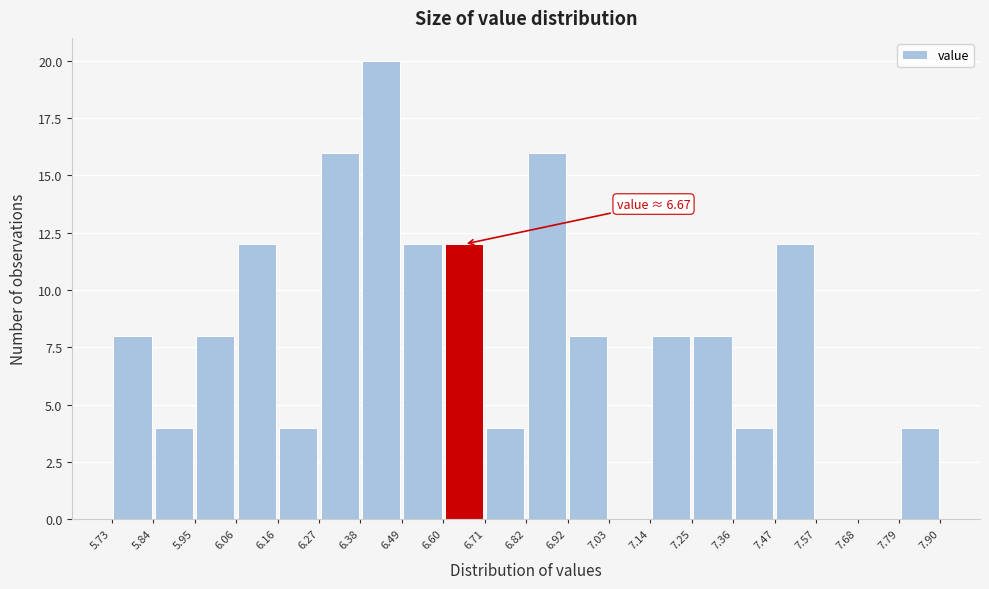

Which range on the x-axis has the tallest bar?

6.38 to 6.49